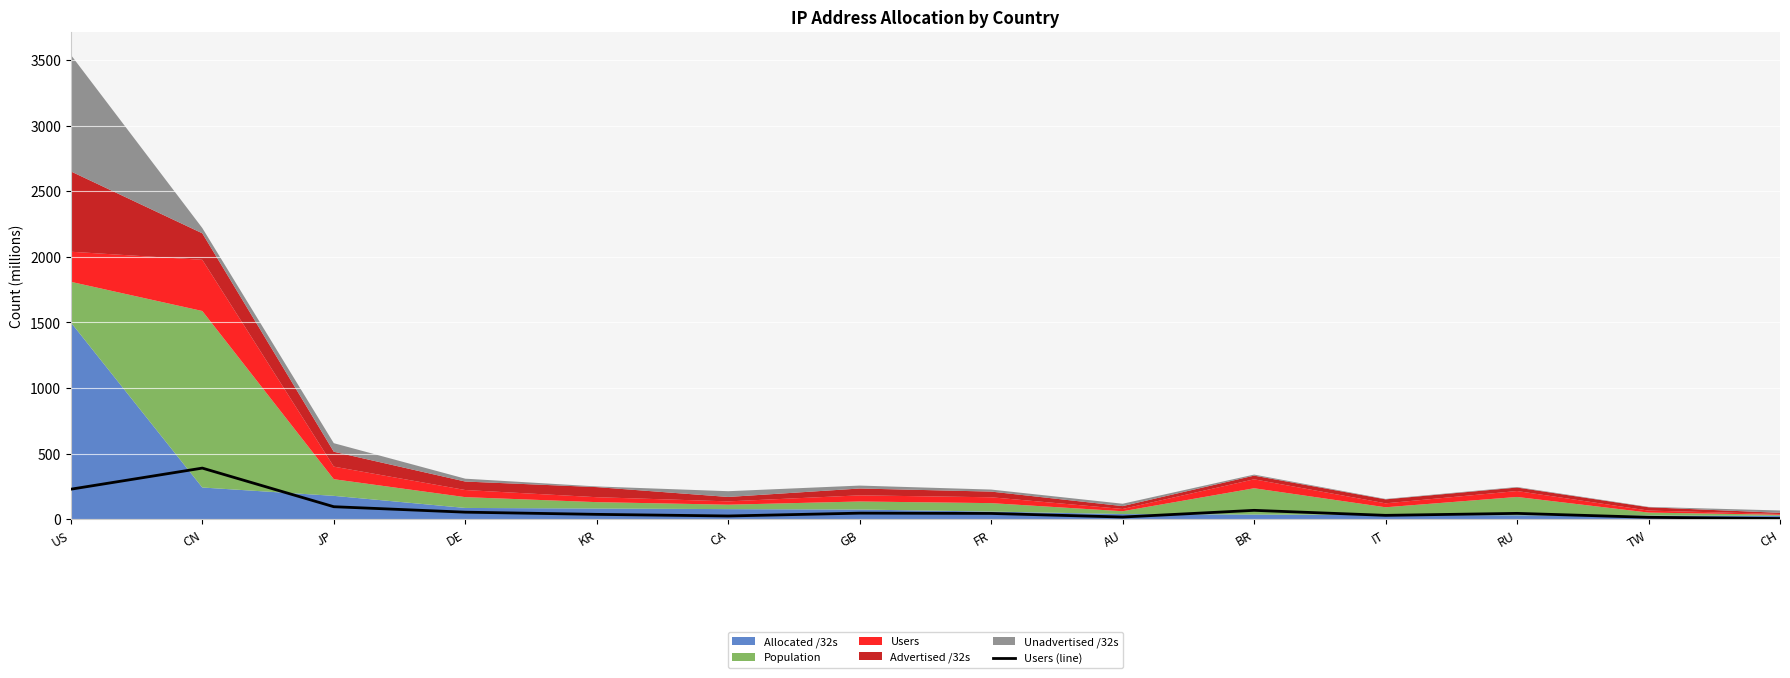

How many points are lower than both their immediate neighbors (excluding endpoints)?

3